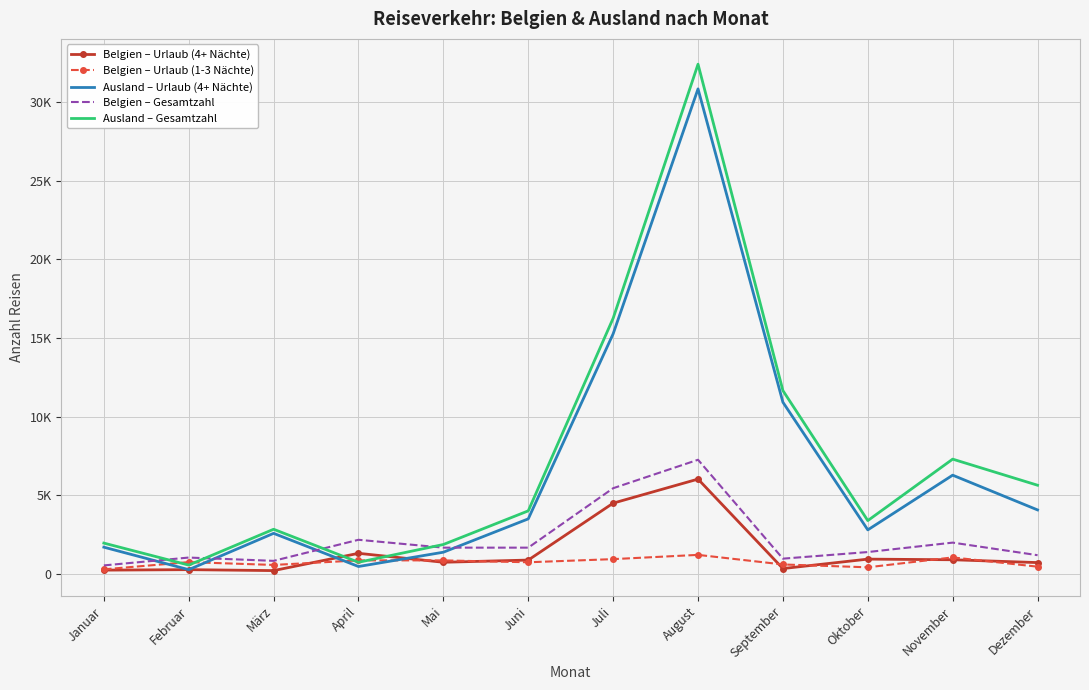

True or false: Belgien – Gesamtzahl and Ausland – Urlaub (4+ Nächte) intersect in this chart.

True